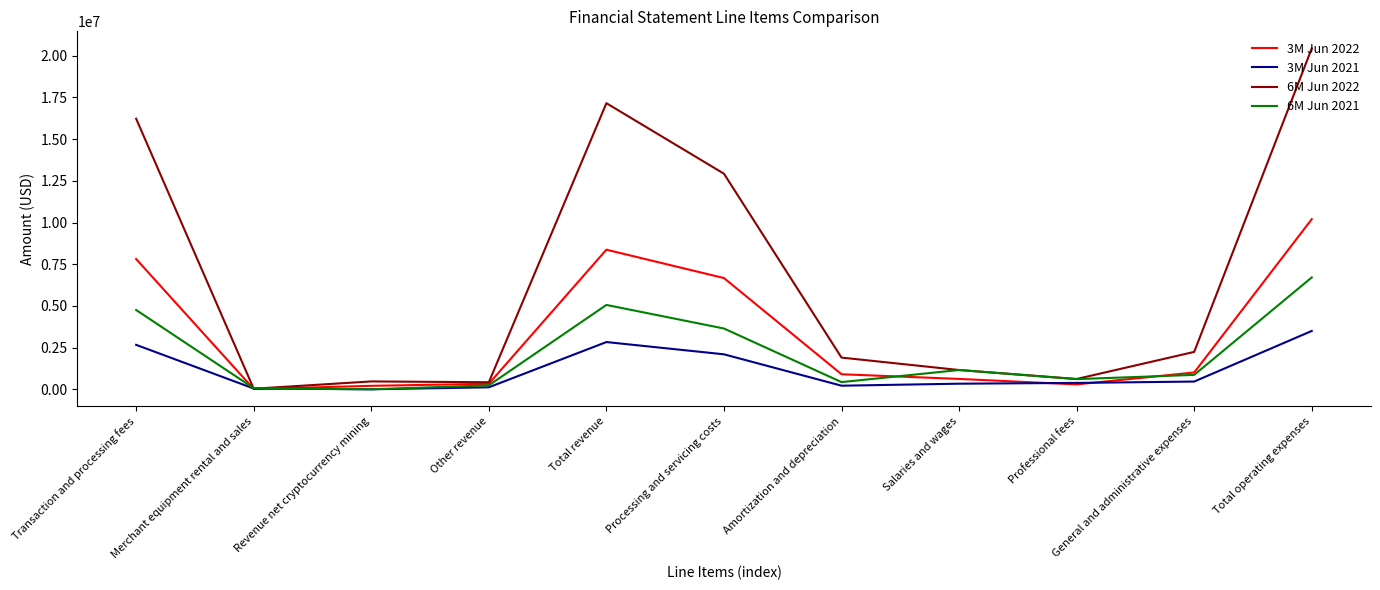

Where is 3M Jun 2022 nearest to the value 5110865?

Processing and servicing costs